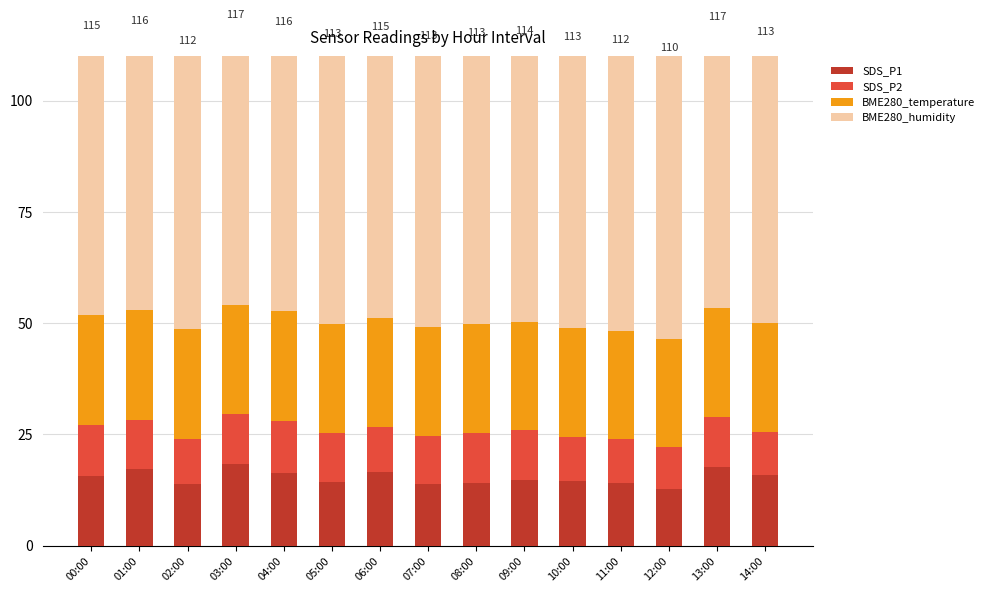

What is the spread (max minus min) of values at 08:00?

52.2